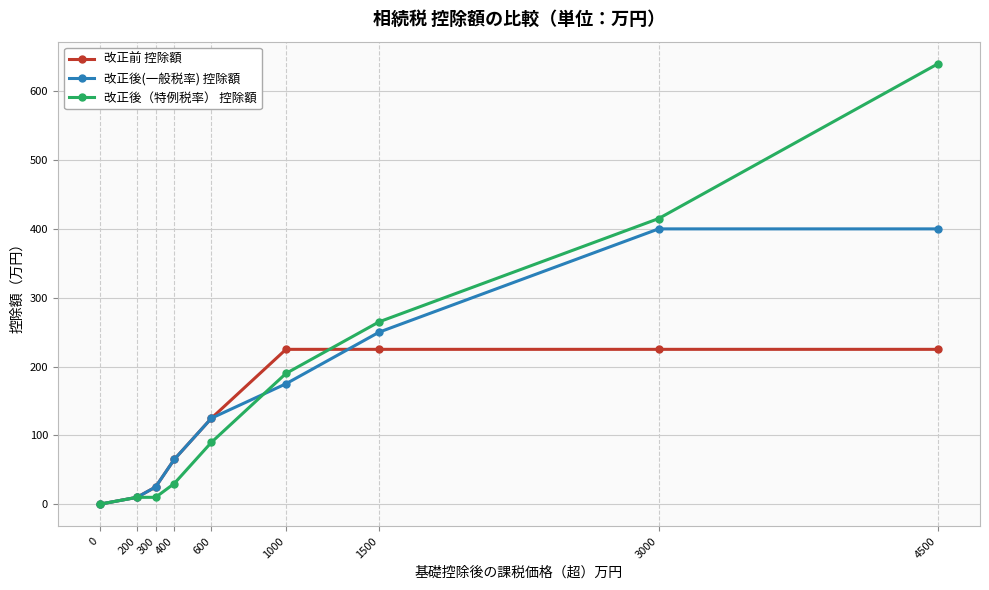

What is the spread (max minus min) of values at 3000?

190